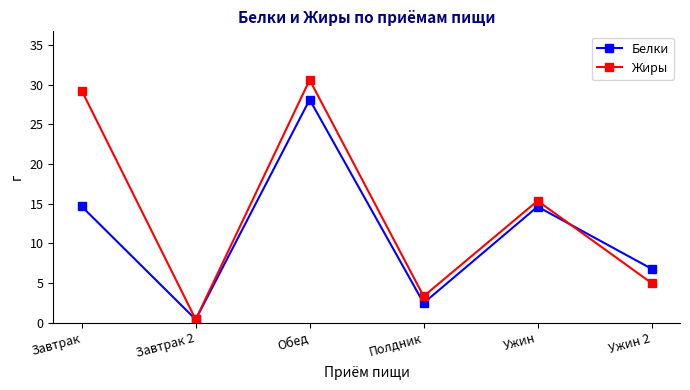

How many values in the Жиры series exceed 15?

3